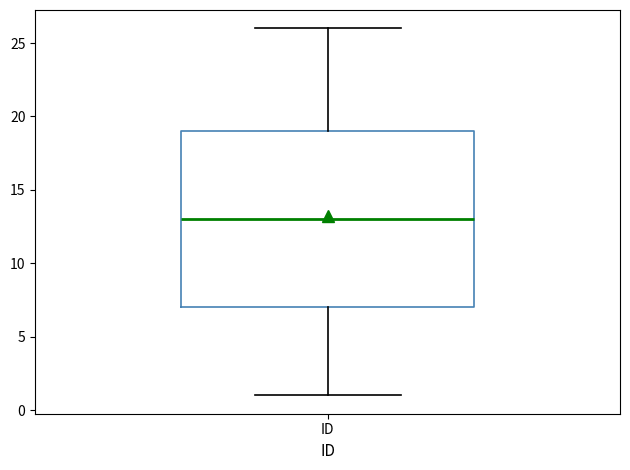

Read this box plot against the y-axis: the position of the median line, the range covered by the box, and the ends of both whiskers. The values are not printed on the chart, so give them approximately, as read against the axis.

median 13, box 7 to 19, whiskers 1 to 26